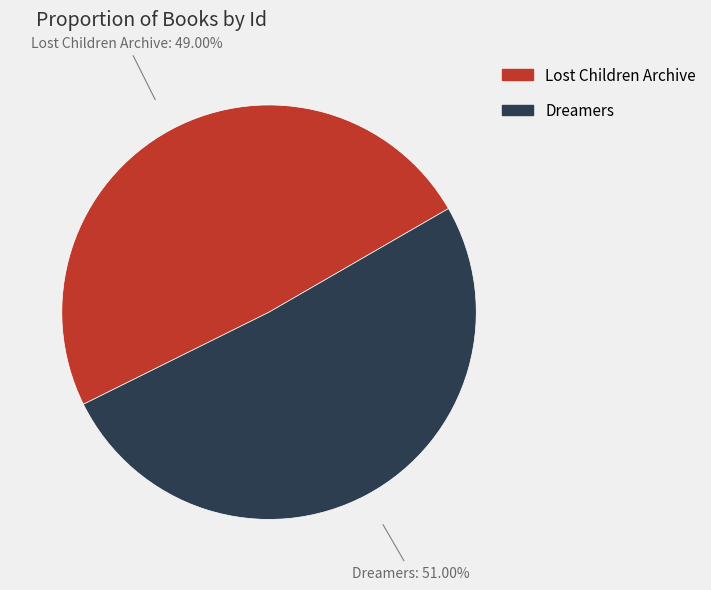

What percentage is the Dreamers slice, to the nearest percent?

51%